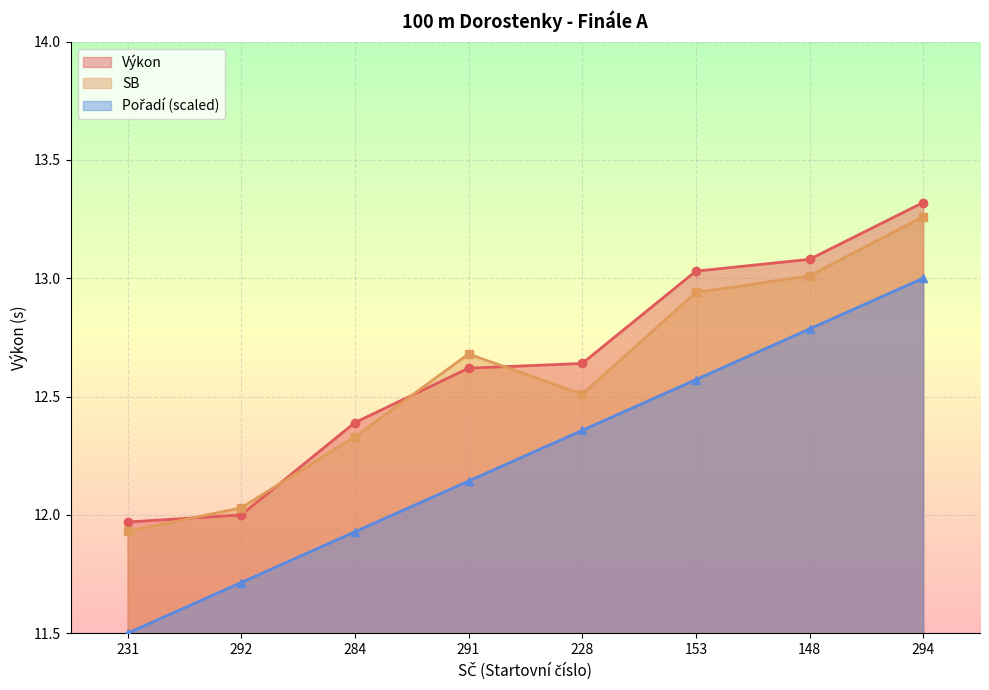

What position from the right is 292?

7